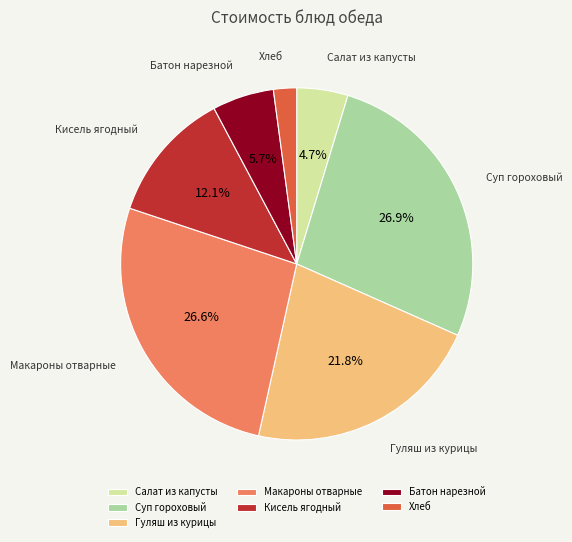

To the nearest percent, what is the combined percentage of Кисель ягодный and Хлеб?

14%